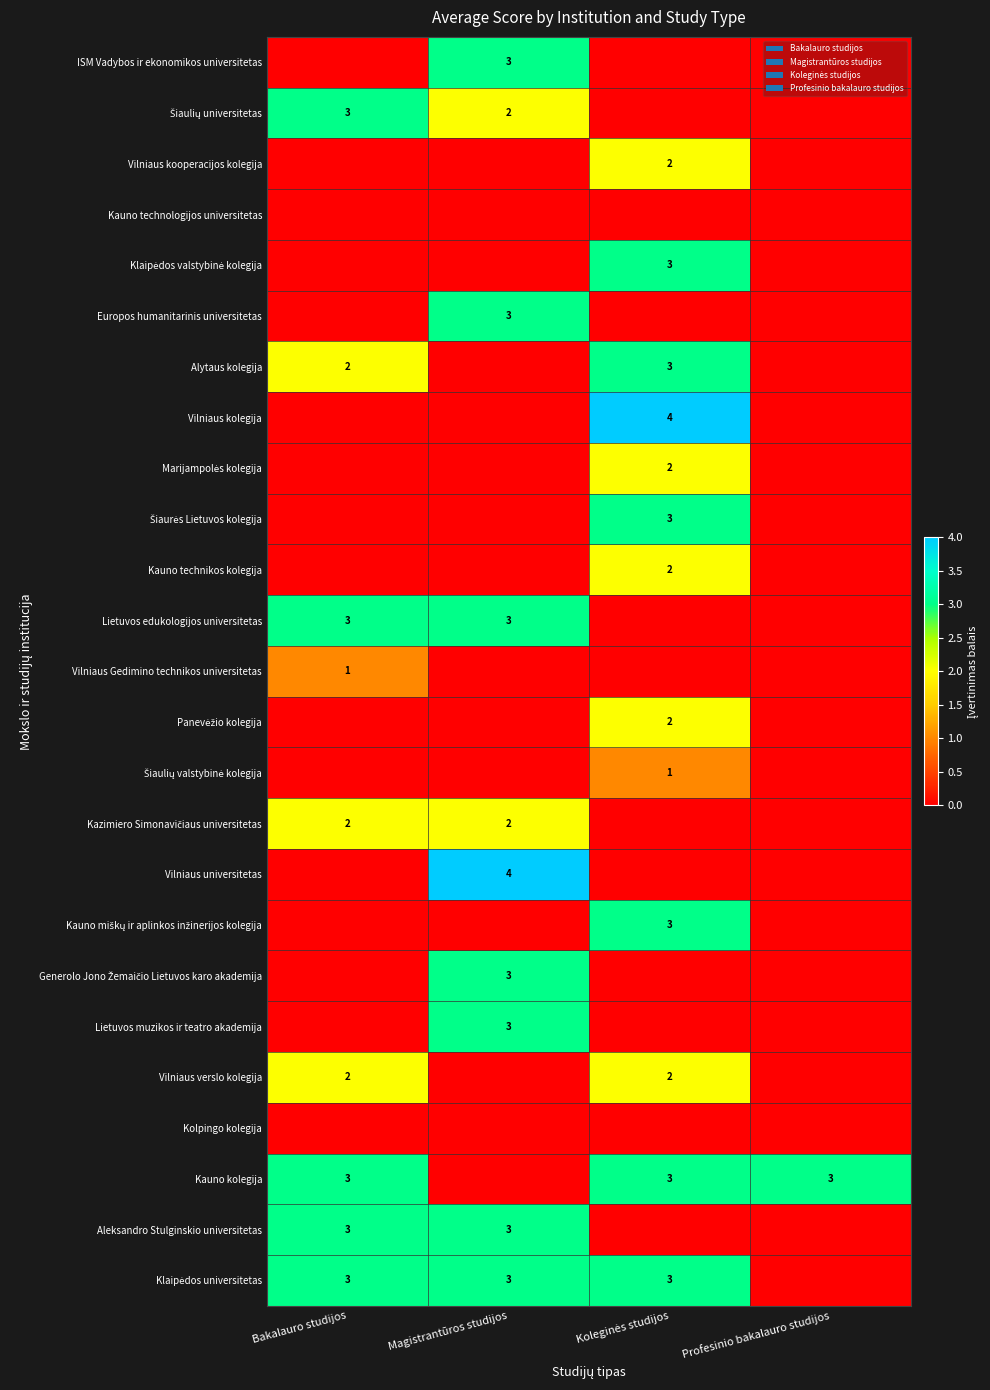

What is the difference between the highest and lowest values at Koleginės studijos?

4